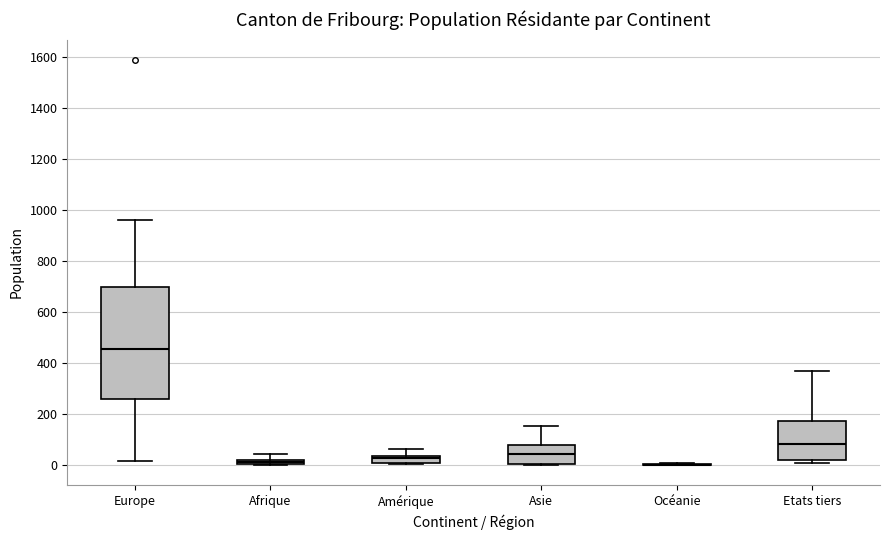

Where does the median line of the box for Europe sit on the y-axis? The values are not printed on the chart, so give them approximately, as read against the axis.

460